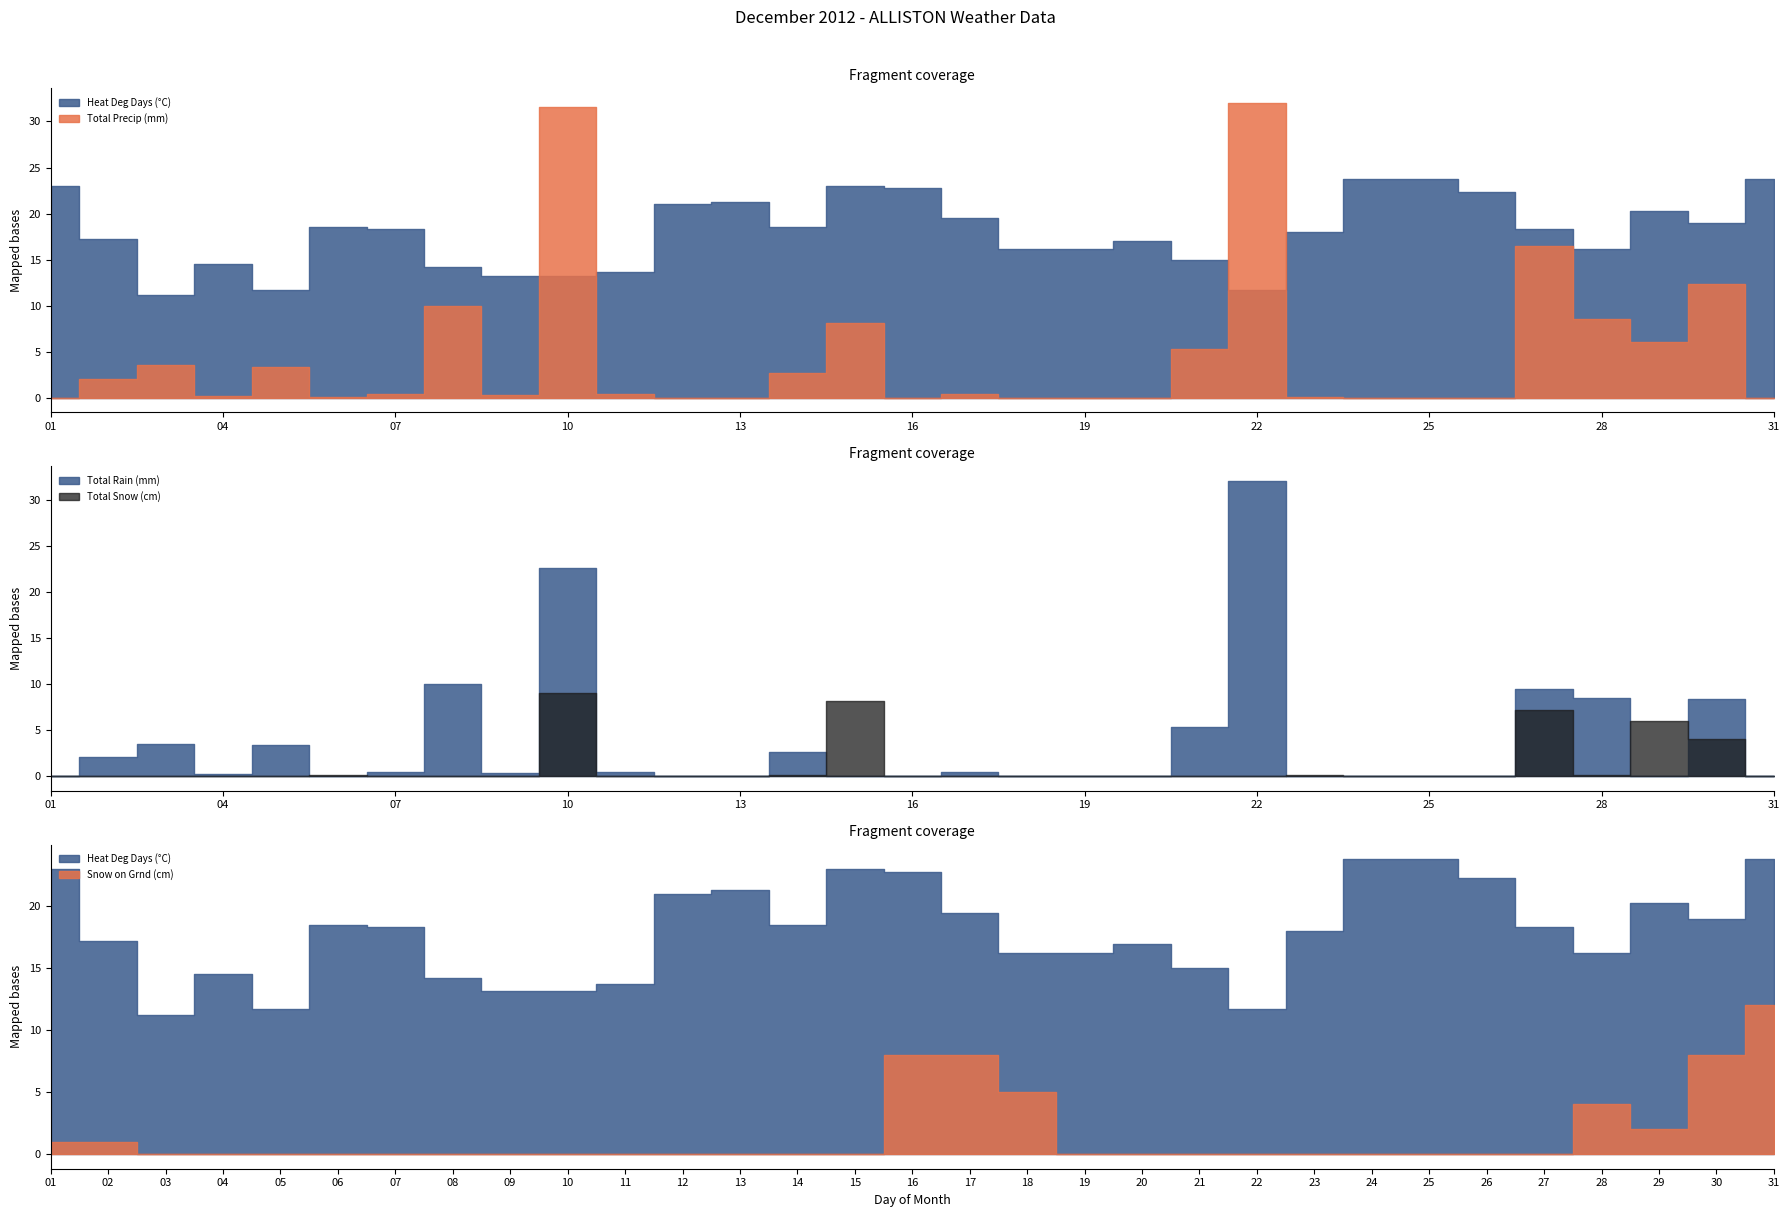

How many interior local valleys does the Total Precip (mm) series have?

5